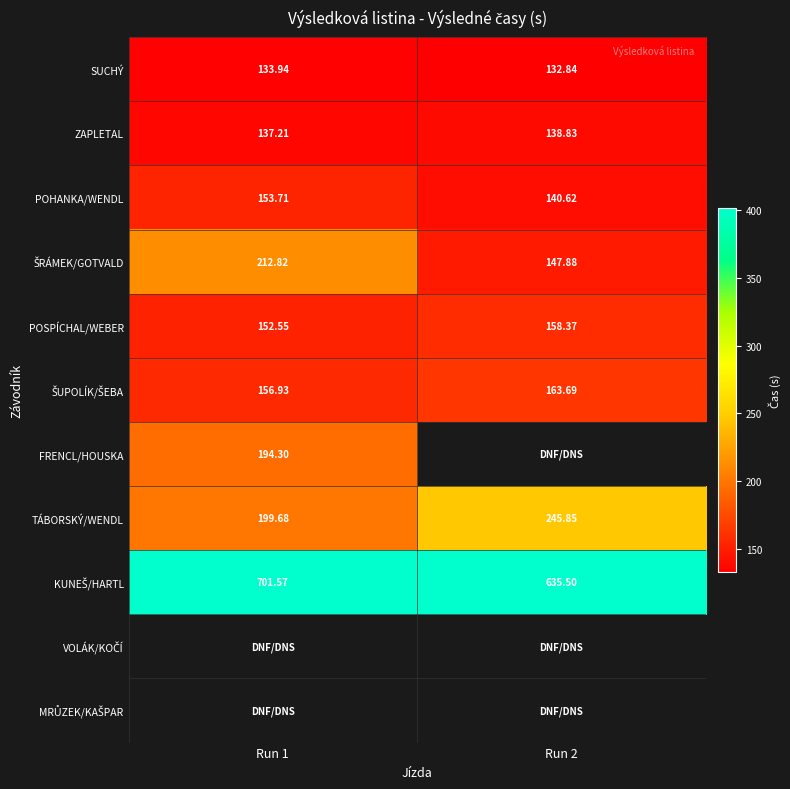

Is the value of TÁBORSKÝ/WENDL at Run 1 greater than the value of POSPÍCHAL/WEBER at Run 1?

Yes